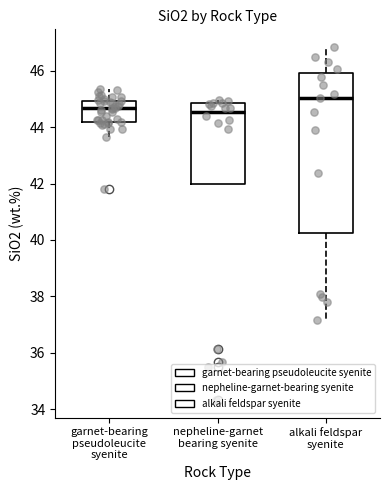

Reading left to right, transcribe this box plot: for each box, give where its median line is, the range the box spans, and where its two whiskers end, as read against the y-axis. The values are not printed on the chart, so give them approximately, as read against the axis.

garnet-bearing pseudoleucite syenite: median 44.6, box 44.2 to 45.0, whiskers 43.6 to 45.4
nepheline-garnet bearing syenite: median 44.6, box 42.0 to 44.8, whiskers 42.0 to 45.0
alkali feldspar syenite: median 45.0, box 40.2 to 46.0, whiskers 37.2 to 46.8